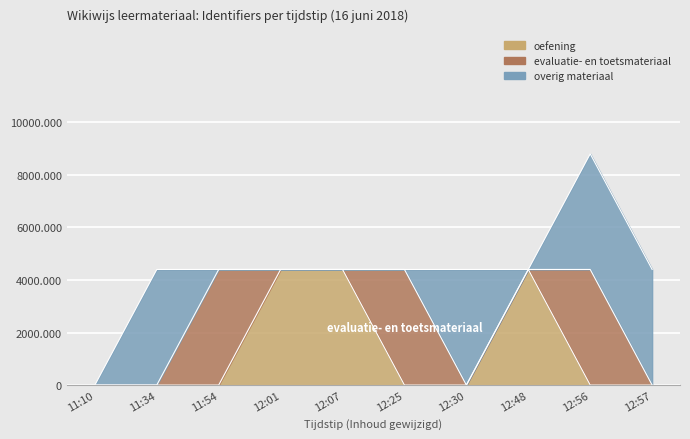

Between 2018-06-16 11:34:47 and 2018-06-16 12:01:02, which series saw the biggest shift?

oefening